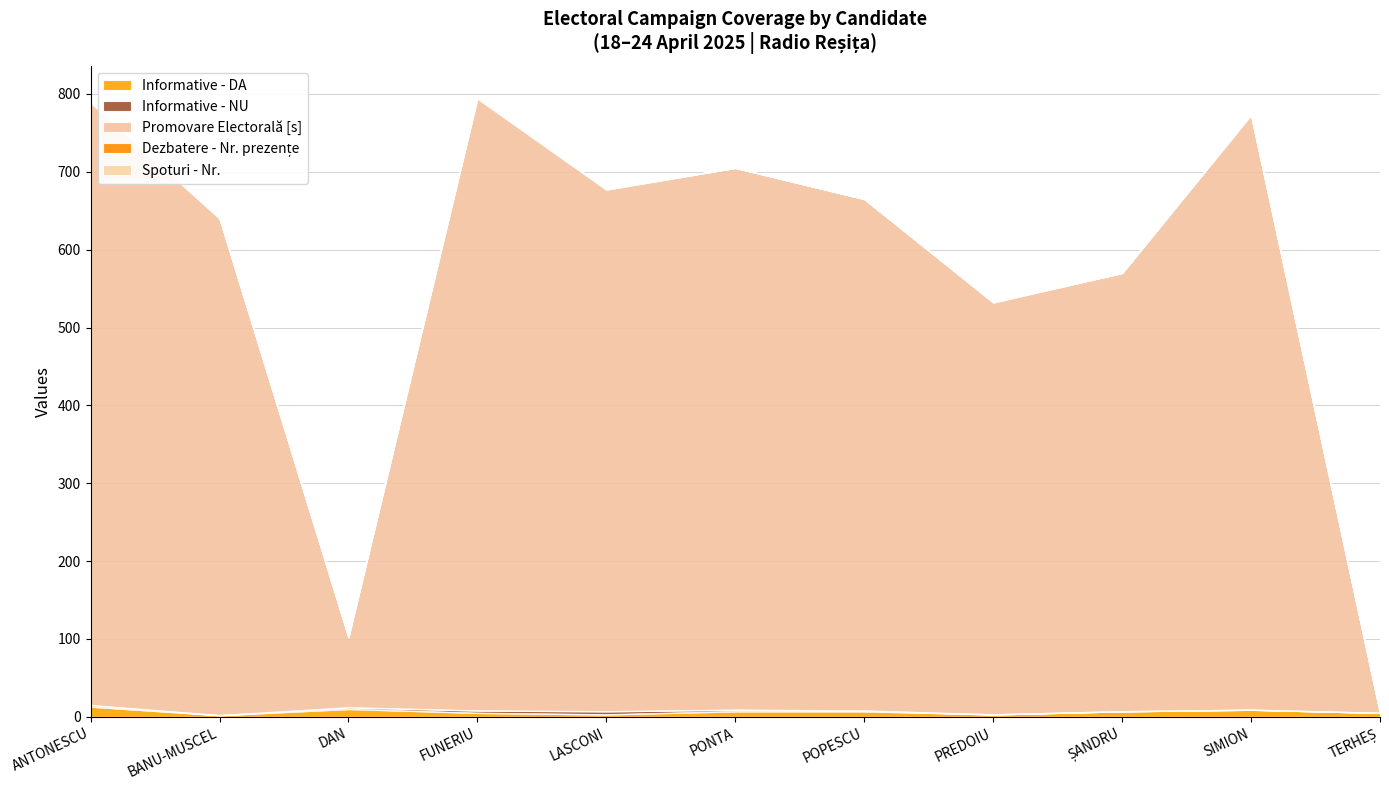

Which series has the largest total across all categories?

Promovare Electorală [s]